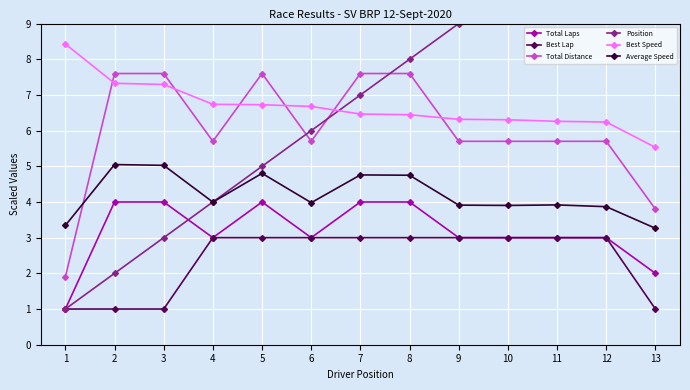

How many series are shown in this chart?

6